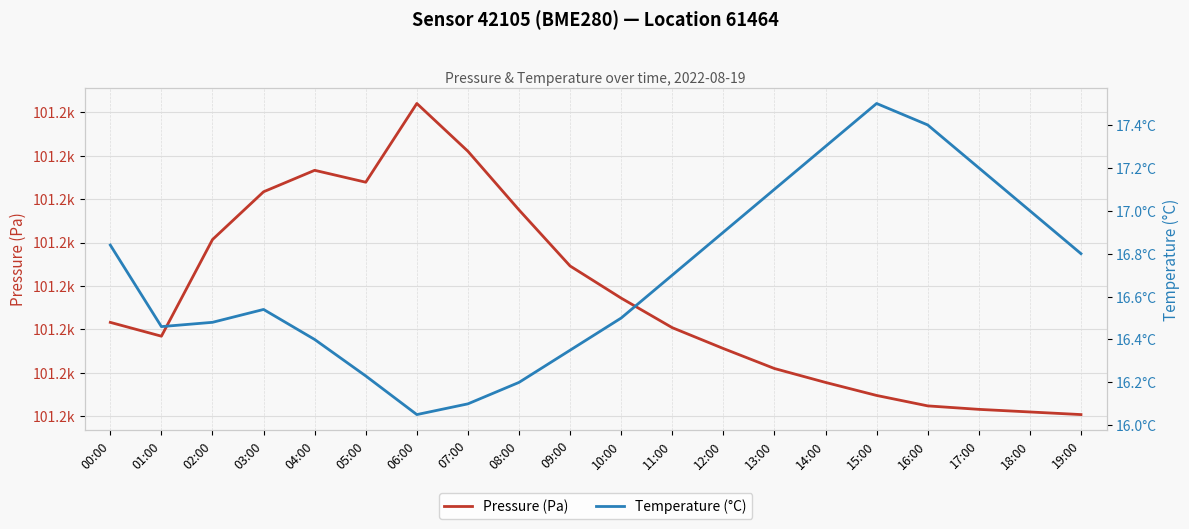

What is the label of the 5th point from the left?

04:00